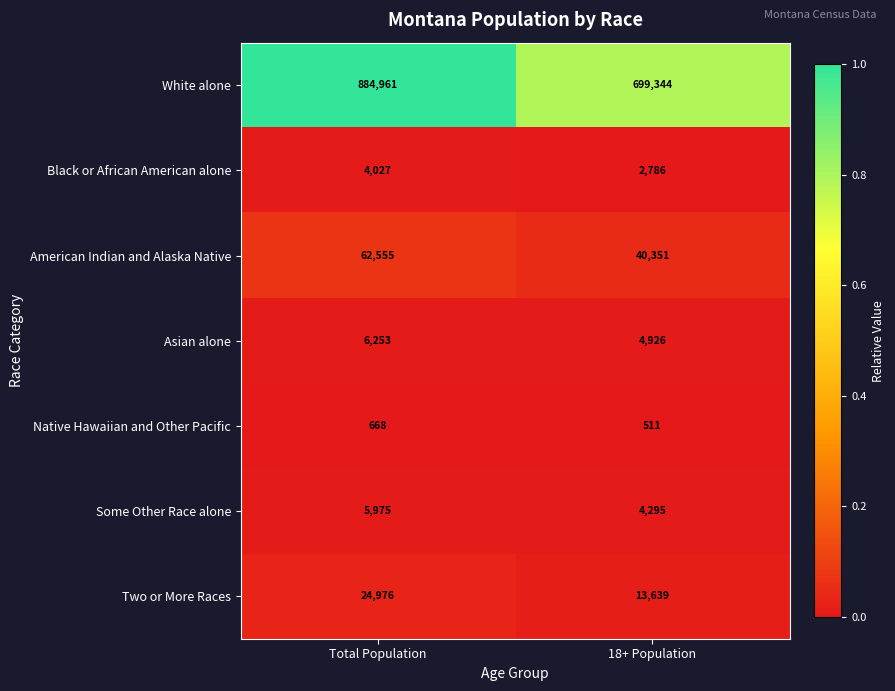

What is the difference between the highest and lowest values at 18+ Population?

698833